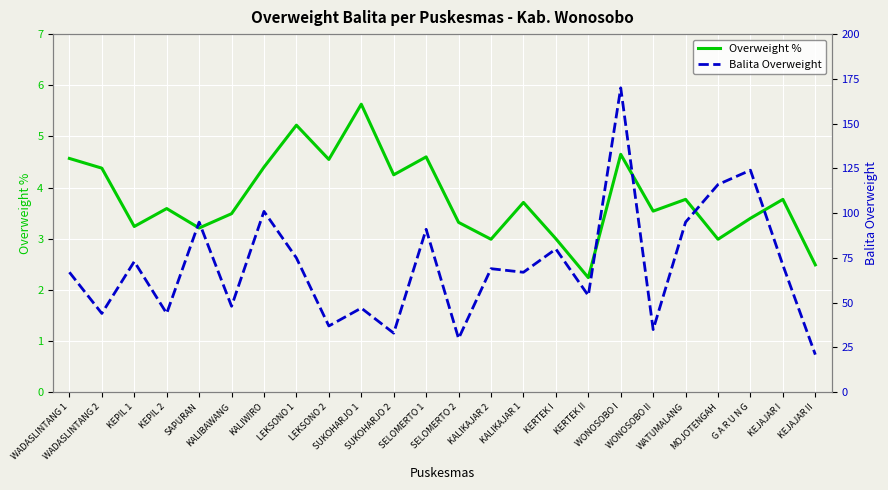

What is the highest value of the Overweight % series?

5.6